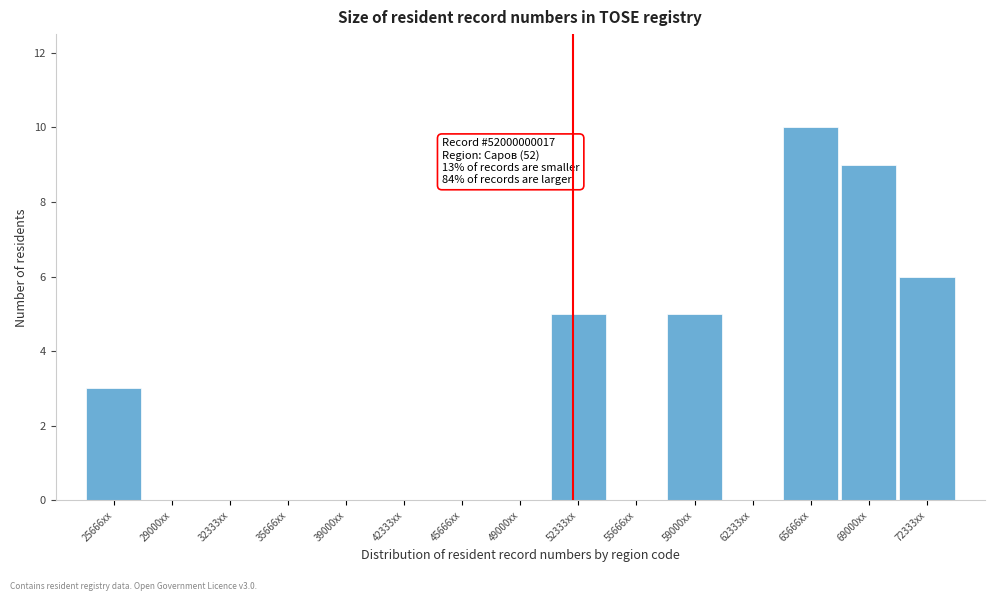

Reading left to right, list all the values displayed in this chart.

25666xx=3	29000xx=0	32333xx=0	35666xx=0	39000xx=0	42333xx=0	45666xx=0	49000xx=0	52333xx=5	55666xx=0	59000xx=5	62333xx=0	65666xx=10	69000xx=9	72333xx=6